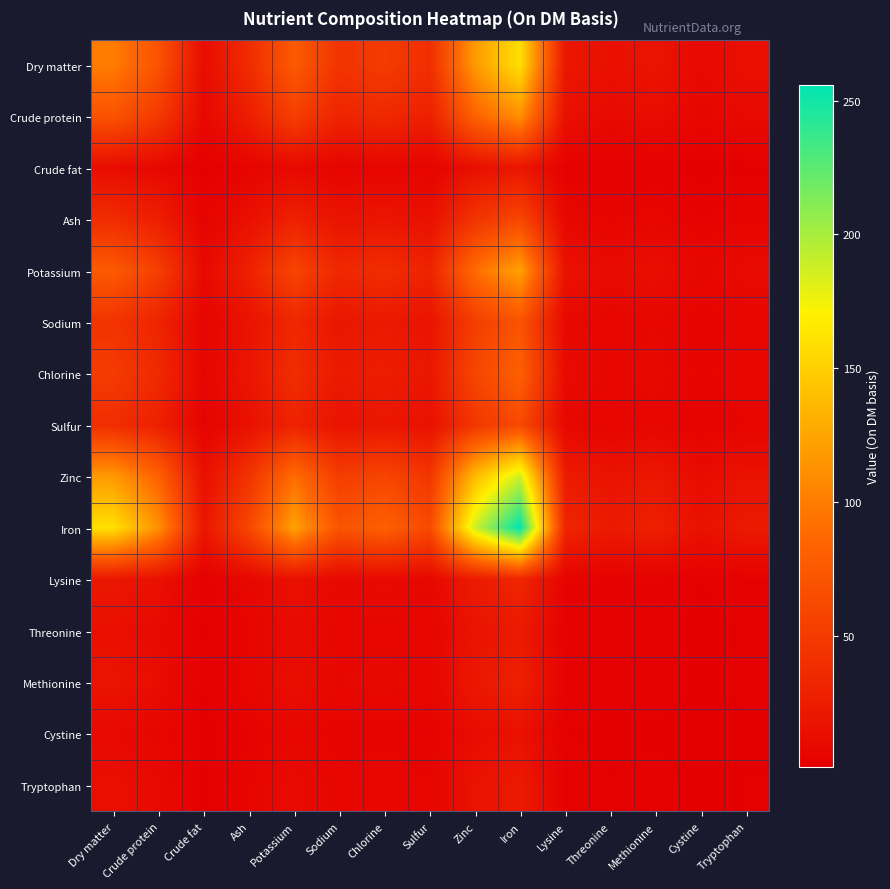

Reading left to right, list all the values displayed in this chart.

Dry matter: Dry matter=100.0	Crude protein=70.1	Crude fat=11.8	Ash=37.5	Potassium=76.4	Sodium=44.3	Chlorine=50.5	Sulfur=39.2	Zinc=117.5	Iron=160.0	Lysine=20.5	Threonine=14.1	Methionine=17.6	Cystine=9.5	Tryptophan=14.1
Crude protein: Dry matter=70.1	Crude protein=49.2	Crude fat=8.3	Ash=26.3	Potassium=53.6	Sodium=31.1	Chlorine=35.4	Sulfur=27.5	Zinc=82.4	Iron=112.2	Lysine=14.4	Threonine=9.9	Methionine=12.3	Cystine=6.7	Tryptophan=9.9
Crude fat: Dry matter=11.8	Crude protein=8.3	Crude fat=1.4	Ash=4.4	Potassium=9.0	Sodium=5.2	Chlorine=6.0	Sulfur=4.6	Zinc=13.9	Iron=18.9	Lysine=2.4	Threonine=1.7	Methionine=2.1	Cystine=1.1	Tryptophan=1.7
Ash: Dry matter=37.5	Crude protein=26.3	Crude fat=4.4	Ash=14.1	Potassium=28.7	Sodium=16.6	Chlorine=19.0	Sulfur=14.7	Zinc=44.1	Iron=60.1	Lysine=7.7	Threonine=5.3	Methionine=6.6	Cystine=3.6	Tryptophan=5.3
Potassium: Dry matter=76.4	Crude protein=53.6	Crude fat=9.0	Ash=28.7	Potassium=58.4	Sodium=33.8	Chlorine=38.6	Sulfur=30.0	Zinc=89.8	Iron=122.3	Lysine=15.7	Threonine=10.8	Methionine=13.5	Cystine=7.2	Tryptophan=10.8
Sodium: Dry matter=44.3	Crude protein=31.1	Crude fat=5.2	Ash=16.6	Potassium=33.8	Sodium=19.6	Chlorine=22.4	Sulfur=17.4	Zinc=52.0	Iron=70.9	Lysine=9.1	Threonine=6.3	Methionine=7.8	Cystine=4.2	Tryptophan=6.3
Chlorine: Dry matter=50.5	Crude protein=35.4	Crude fat=6.0	Ash=19.0	Potassium=38.6	Sodium=22.4	Chlorine=25.5	Sulfur=19.8	Zinc=59.3	Iron=80.8	Lysine=10.3	Threonine=7.1	Methionine=8.9	Cystine=4.8	Tryptophan=7.1
Sulfur: Dry matter=39.2	Crude protein=27.5	Crude fat=4.6	Ash=14.7	Potassium=30.0	Sodium=17.4	Chlorine=19.8	Sulfur=15.4	Zinc=46.1	Iron=62.8	Lysine=8.0	Threonine=5.5	Methionine=6.9	Cystine=3.7	Tryptophan=5.5
Zinc: Dry matter=117.5	Crude protein=82.4	Crude fat=13.9	Ash=44.1	Potassium=89.8	Sodium=52.0	Chlorine=59.3	Sulfur=46.1	Zinc=138.0	Iron=188.0	Lysine=24.1	Threonine=16.6	Methionine=20.7	Cystine=11.1	Tryptophan=16.6
Iron: Dry matter=160.0	Crude protein=112.2	Crude fat=18.9	Ash=60.1	Potassium=122.3	Sodium=70.9	Chlorine=80.8	Sulfur=62.8	Zinc=188.0	Iron=256.0	Lysine=32.8	Threonine=22.6	Methionine=28.2	Cystine=15.2	Tryptophan=22.6
Lysine: Dry matter=20.5	Crude protein=14.4	Crude fat=2.4	Ash=7.7	Potassium=15.7	Sodium=9.1	Chlorine=10.3	Sulfur=8.0	Zinc=24.1	Iron=32.8	Lysine=4.2	Threonine=2.9	Methionine=3.6	Cystine=1.9	Tryptophan=2.9
Threonine: Dry matter=14.1	Crude protein=9.9	Crude fat=1.7	Ash=5.3	Potassium=10.8	Sodium=6.3	Chlorine=7.1	Sulfur=5.5	Zinc=16.6	Iron=22.6	Lysine=2.9	Threonine=2.0	Methionine=2.5	Cystine=1.3	Tryptophan=2.0
Methionine: Dry matter=17.6	Crude protein=12.3	Crude fat=2.1	Ash=6.6	Potassium=13.5	Sodium=7.8	Chlorine=8.9	Sulfur=6.9	Zinc=20.7	Iron=28.2	Lysine=3.6	Threonine=2.5	Methionine=3.1	Cystine=1.7	Tryptophan=2.5
Cystine: Dry matter=9.5	Crude protein=6.7	Crude fat=1.1	Ash=3.6	Potassium=7.2	Sodium=4.2	Chlorine=4.8	Sulfur=3.7	Zinc=11.1	Iron=15.2	Lysine=1.9	Threonine=1.3	Methionine=1.7	Cystine=0.9	Tryptophan=1.3
Tryptophan: Dry matter=14.1	Crude protein=9.9	Crude fat=1.7	Ash=5.3	Potassium=10.8	Sodium=6.3	Chlorine=7.1	Sulfur=5.5	Zinc=16.6	Iron=22.6	Lysine=2.9	Threonine=2.0	Methionine=2.5	Cystine=1.3	Tryptophan=2.0